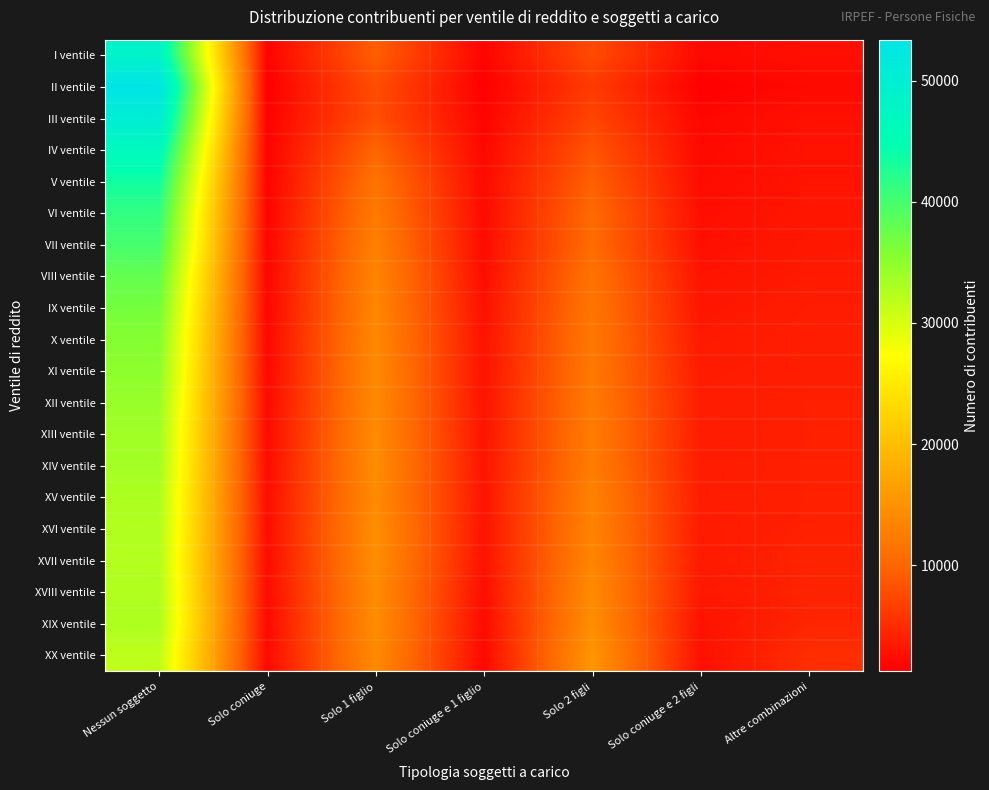

What is the spread (max minus min) of values at Altre combinazioni?

3112